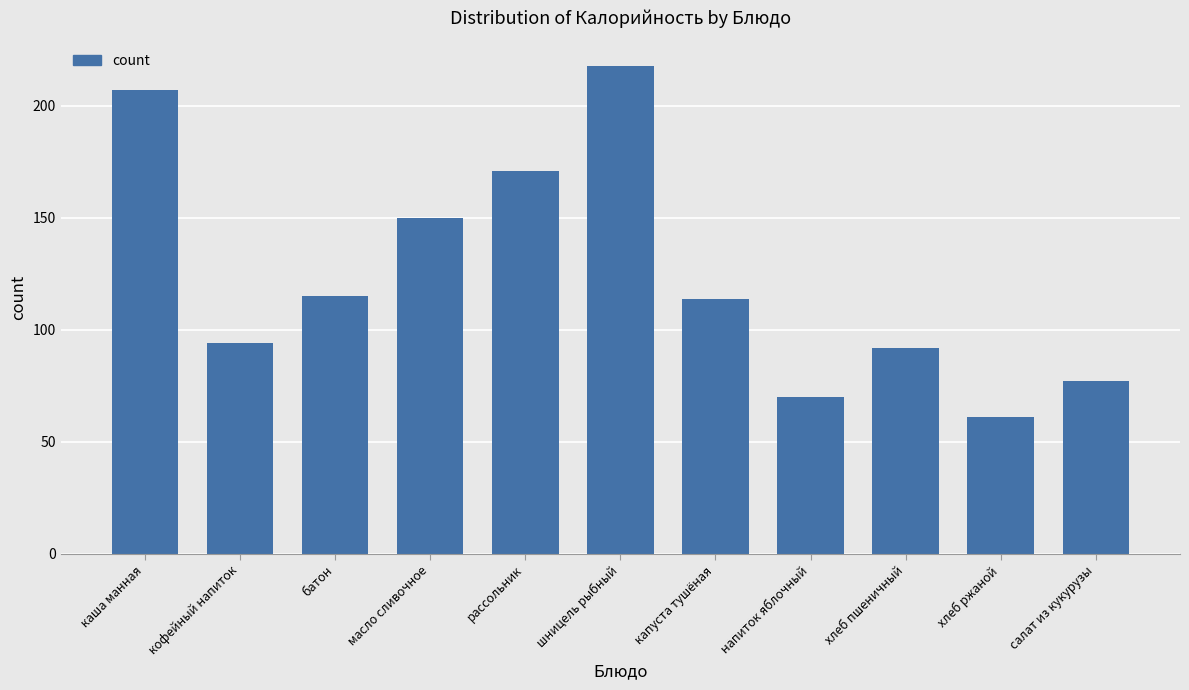

What is the greatest value displayed?

218